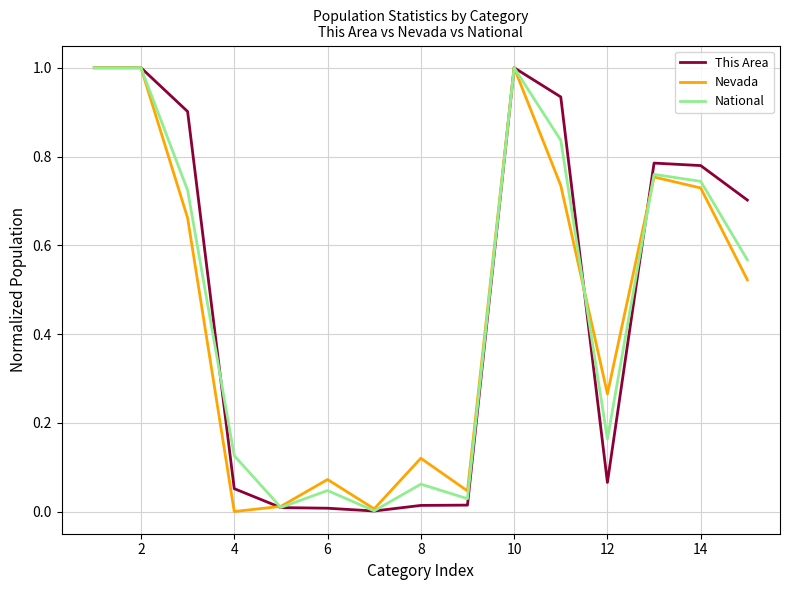

What is the maximum value for National?

1.0